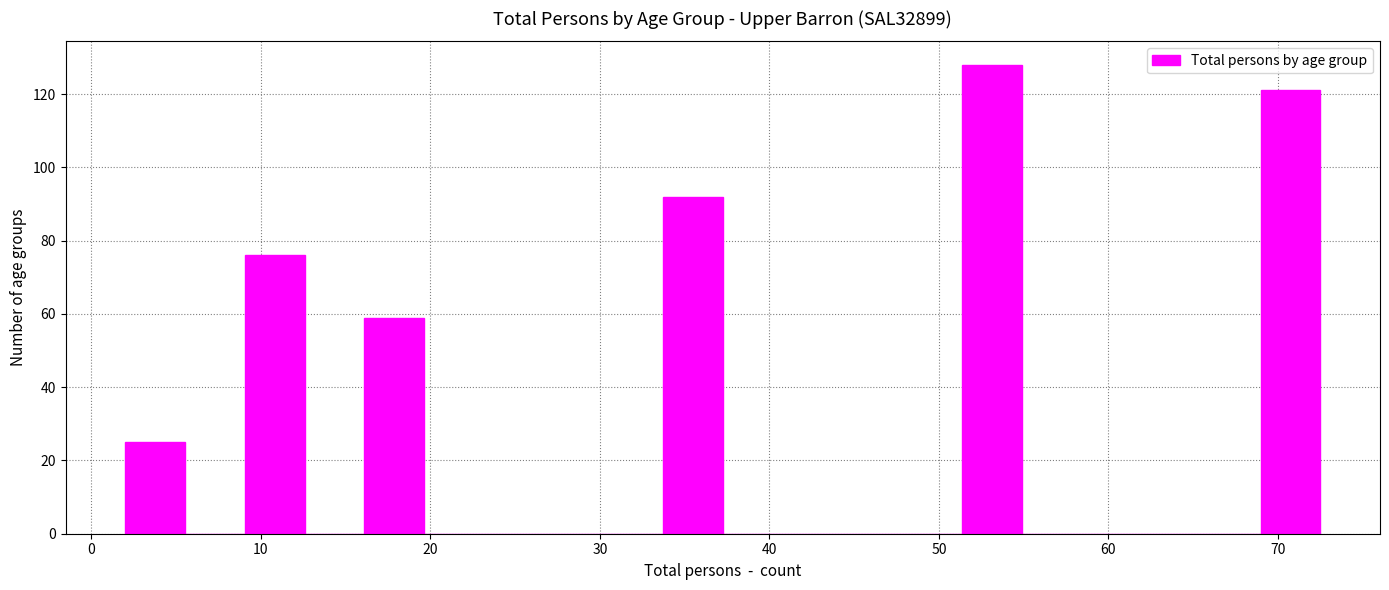

Read against the x-axis, roughly where is the centre of the tallest bar?

53